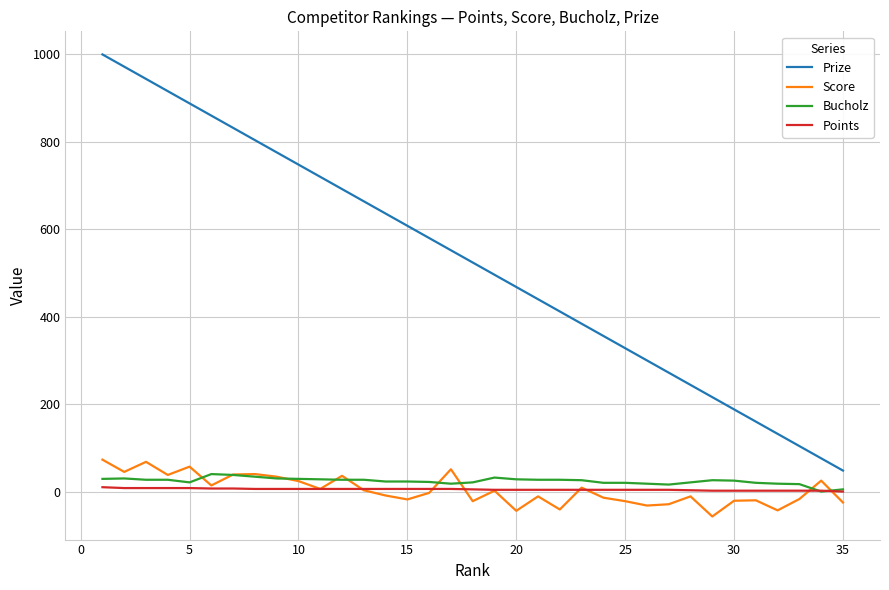

Which series has the largest range (max minus min)?

Prize